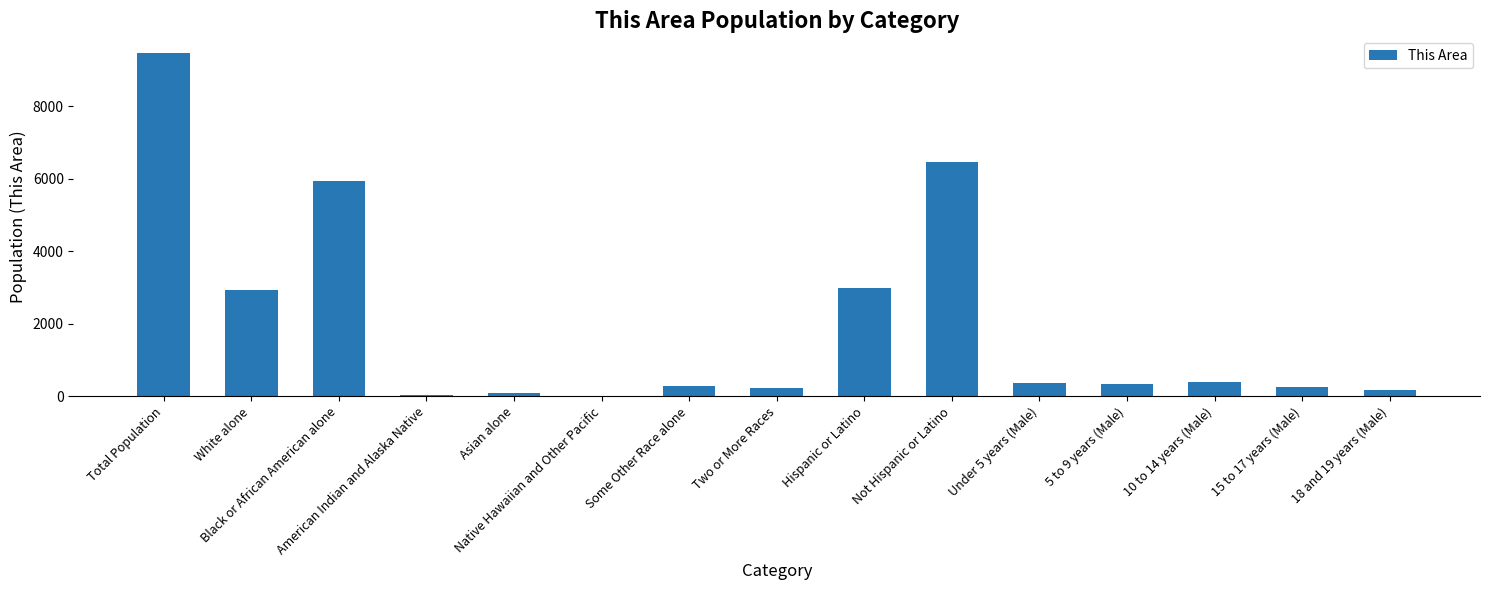

What is the maximum value shown in the chart?

9460